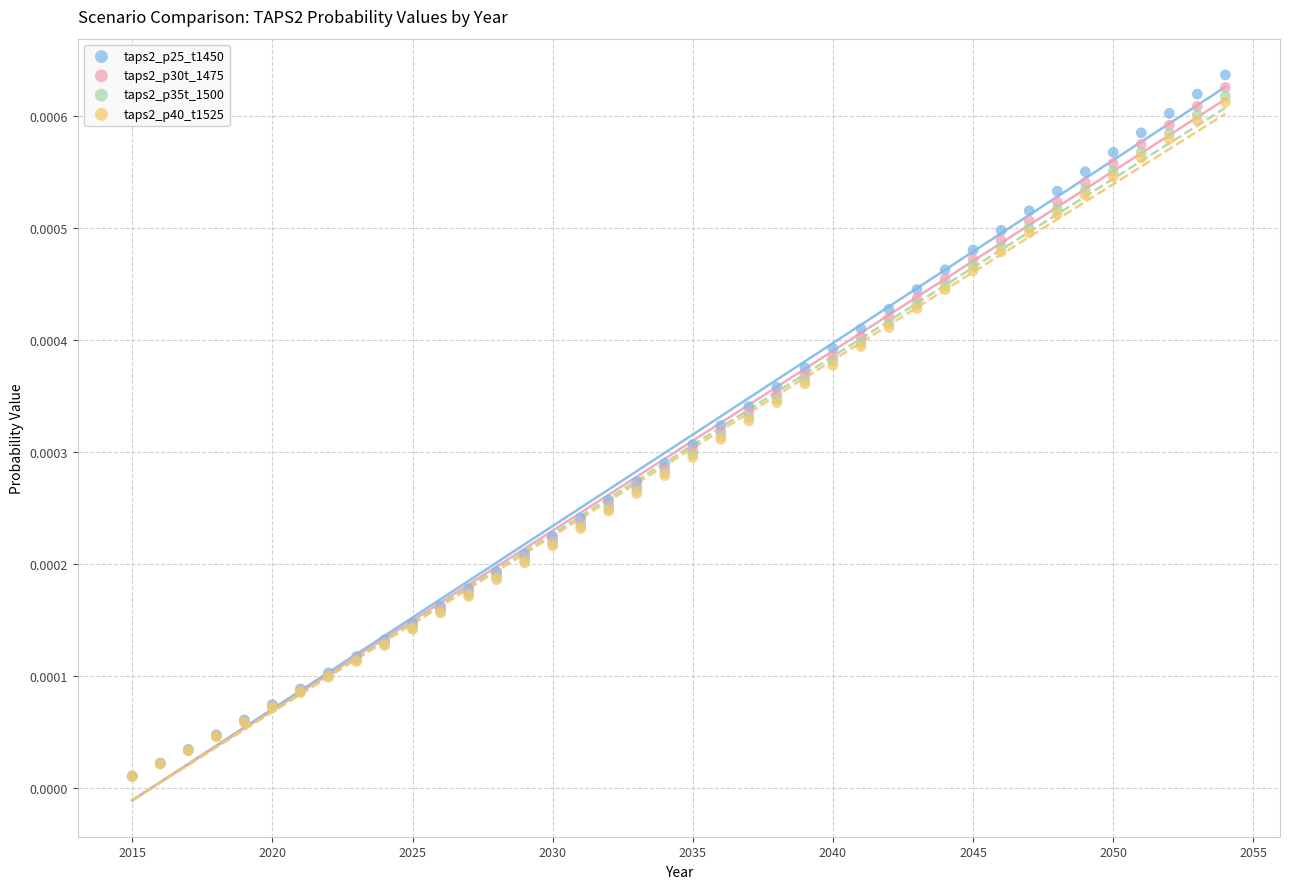

Which series reaches the maximum Y coordinate?

taps2_p25_t1450